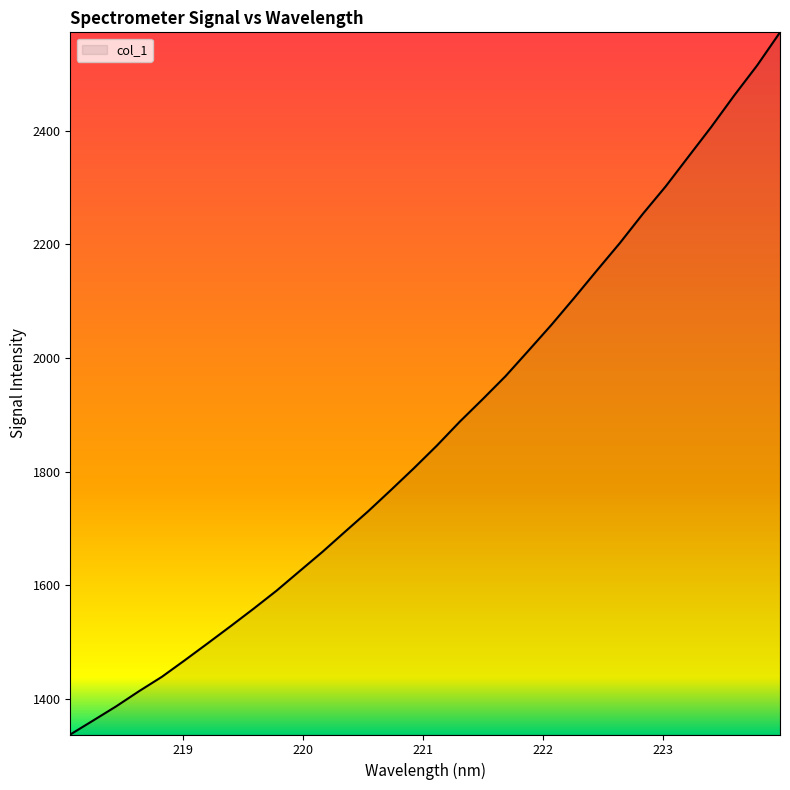

What is the smallest value displayed?

1337.6